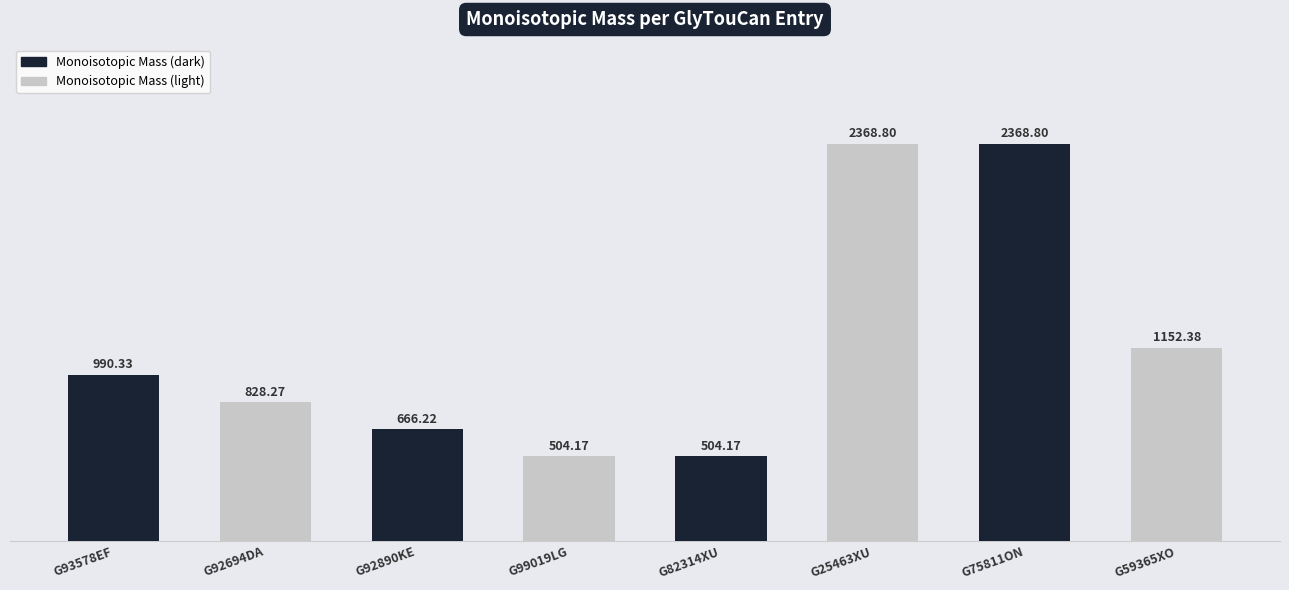

Are the bars horizontal?

No